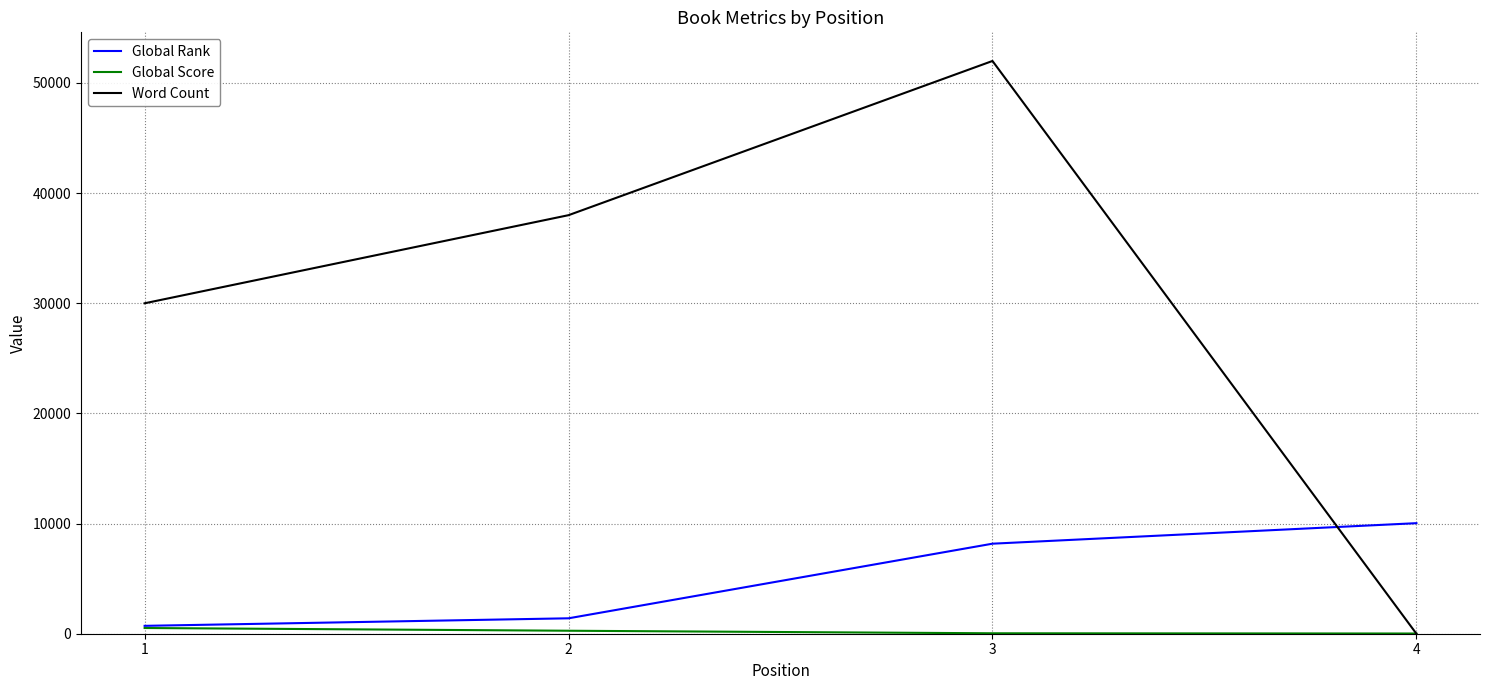

Between 2 and 3, which series saw the biggest shift?

Word Count